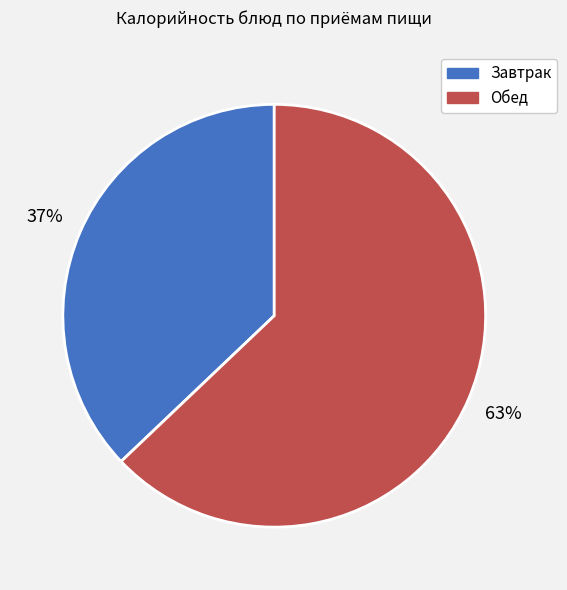

What is the largest slice in the pie chart?

Обед